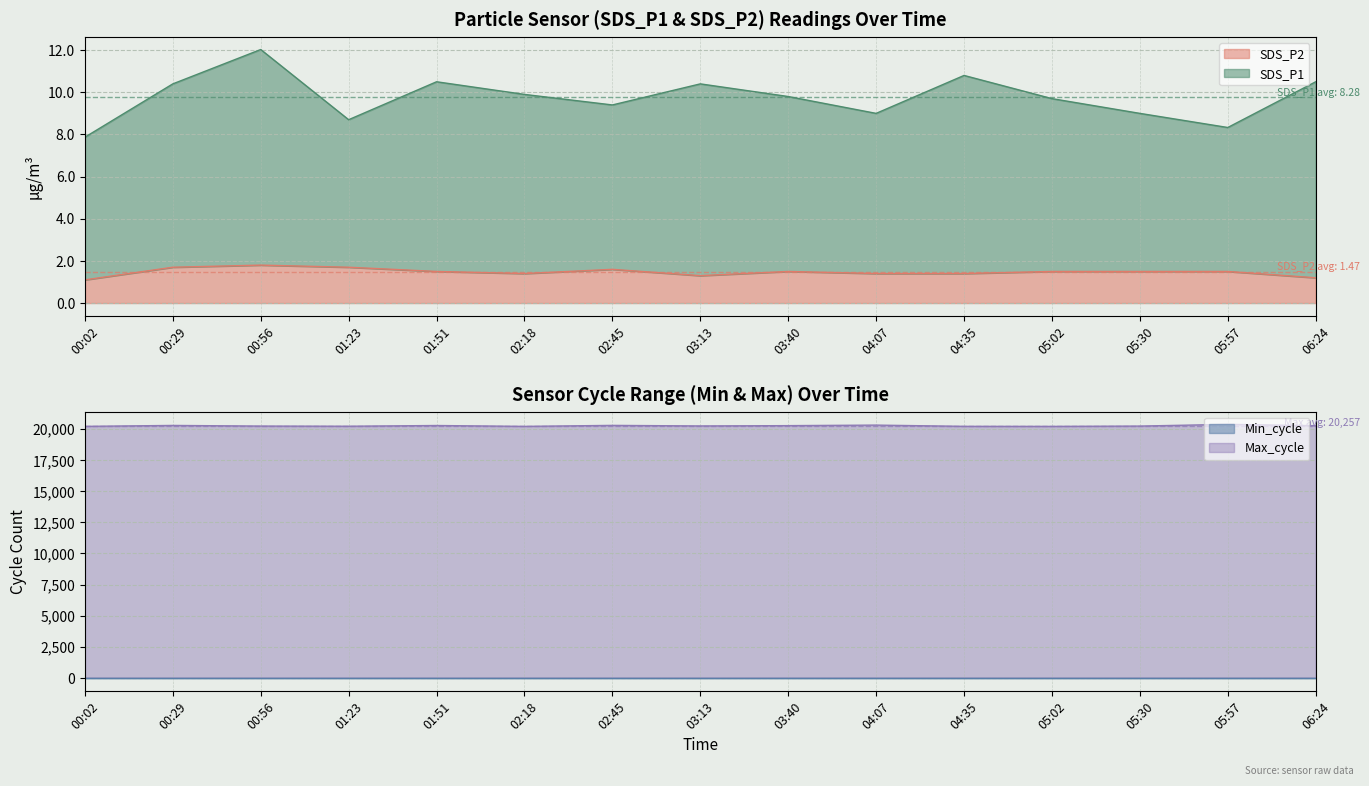

What is the lowest value of the SDS_P2 series?

1.1